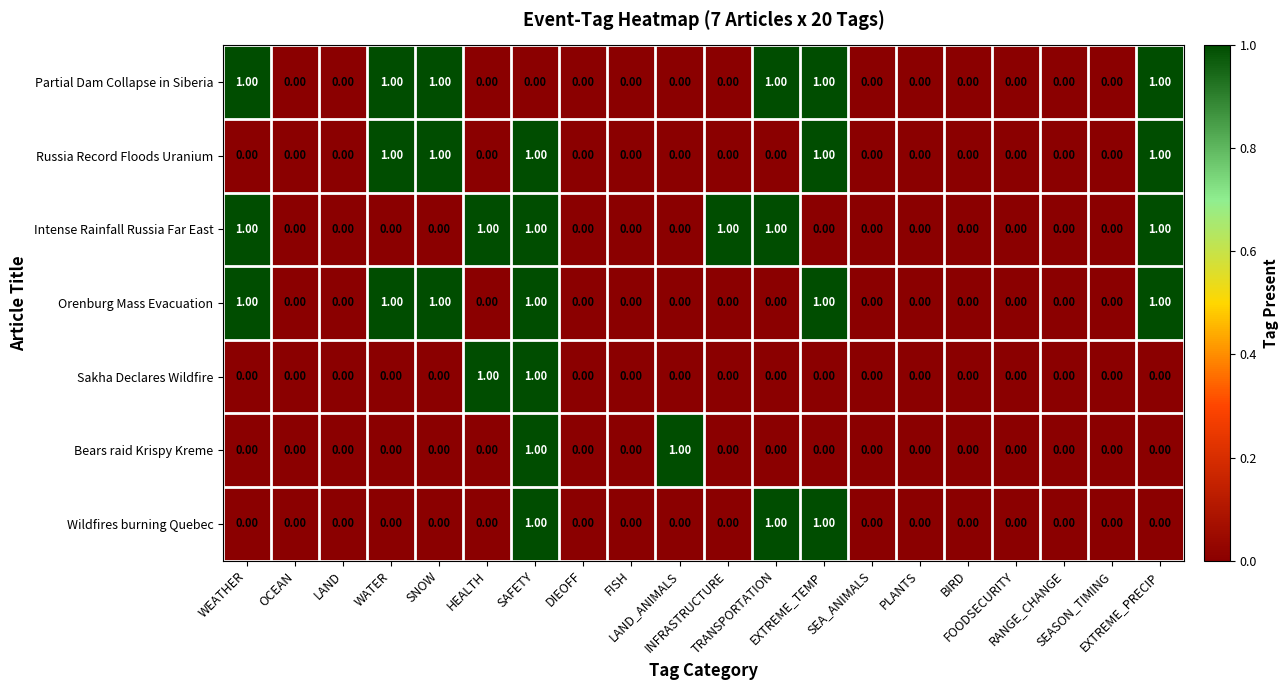

How many data points in Wildfires burning Quebec are above 0?

3